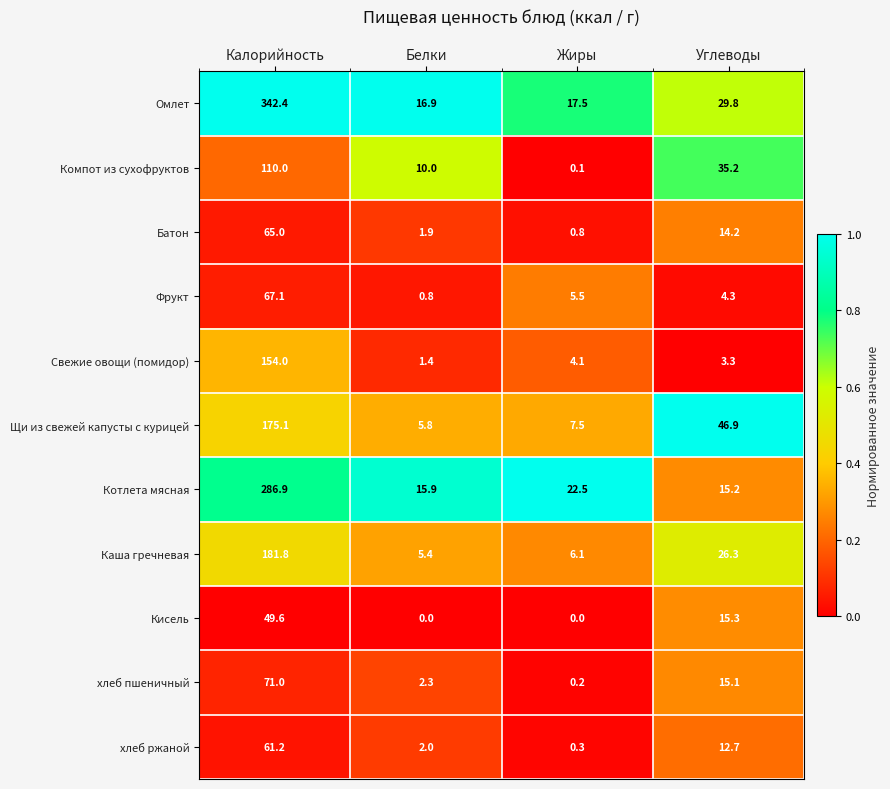

What is the sum of all Фрукт values?

77.7